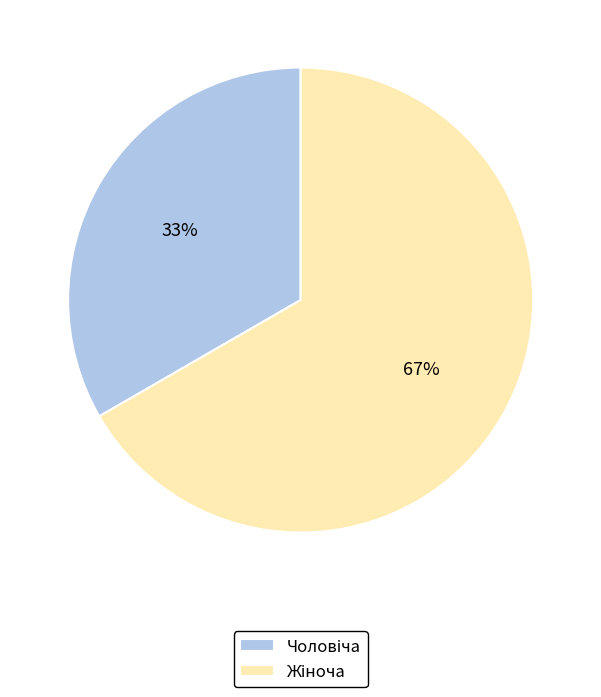

Is there a majority slice in this chart?

Yes